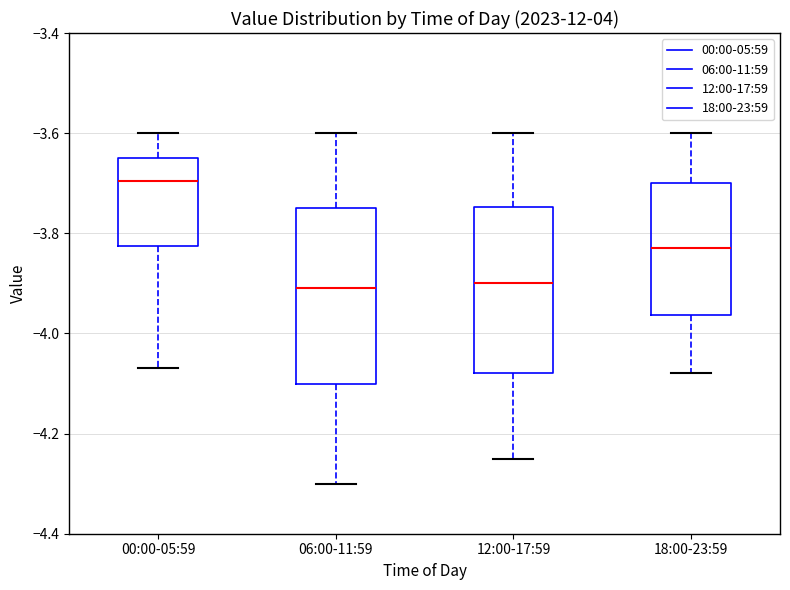

Reading left to right, read every box against the y-axis: the position of its median line, the range the box covers, and the ends of its whiskers. The values are not printed on the chart, so give them approximately, as read against the axis.

00:00-05:59: median -3.70, box -3.82 to -3.64, whiskers -4.06 to -3.60
06:00-11:59: median -3.90, box -4.10 to -3.74, whiskers -4.30 to -3.60
12:00-17:59: median -3.90, box -4.08 to -3.74, whiskers -4.24 to -3.60
18:00-23:59: median -3.82, box -3.96 to -3.70, whiskers -4.08 to -3.60